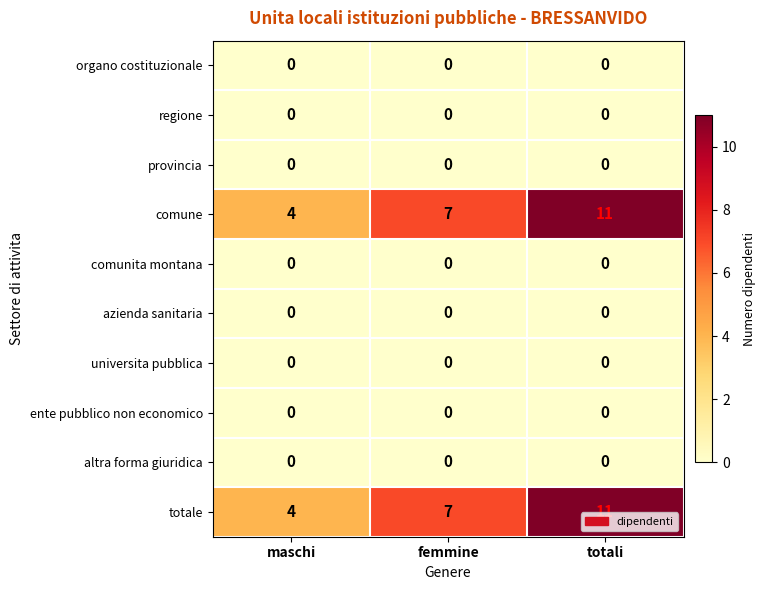

At which category is the sum across all series the highest?

totali